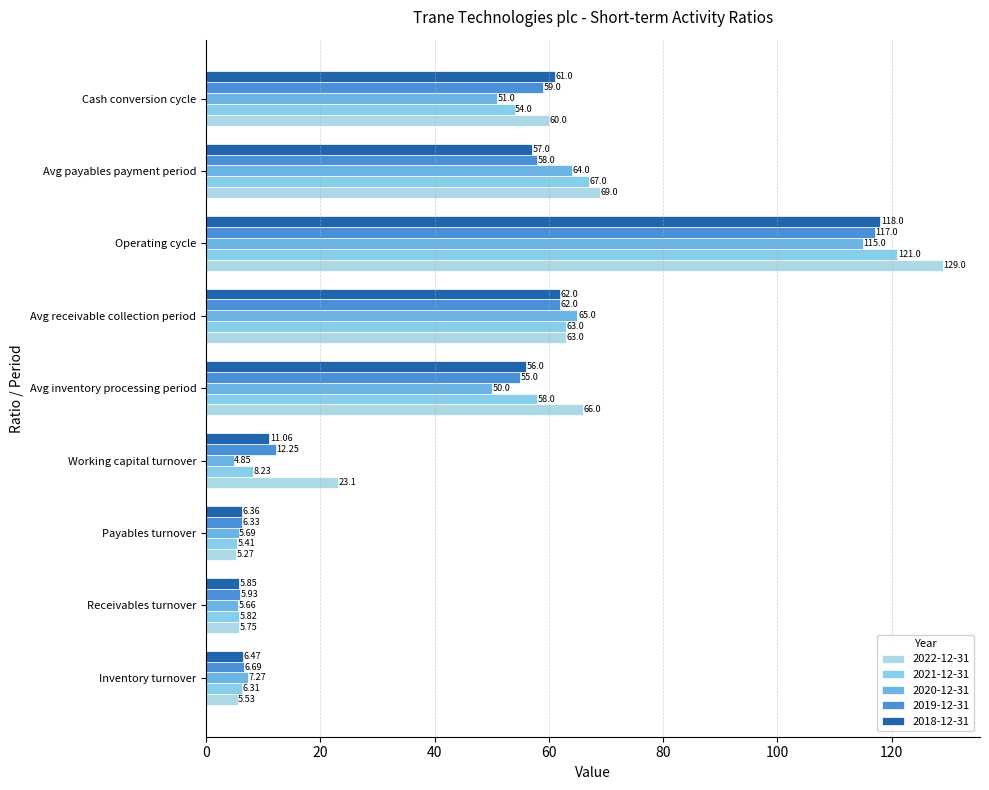

How many data points in 2018-12-31 are less than 56?

4